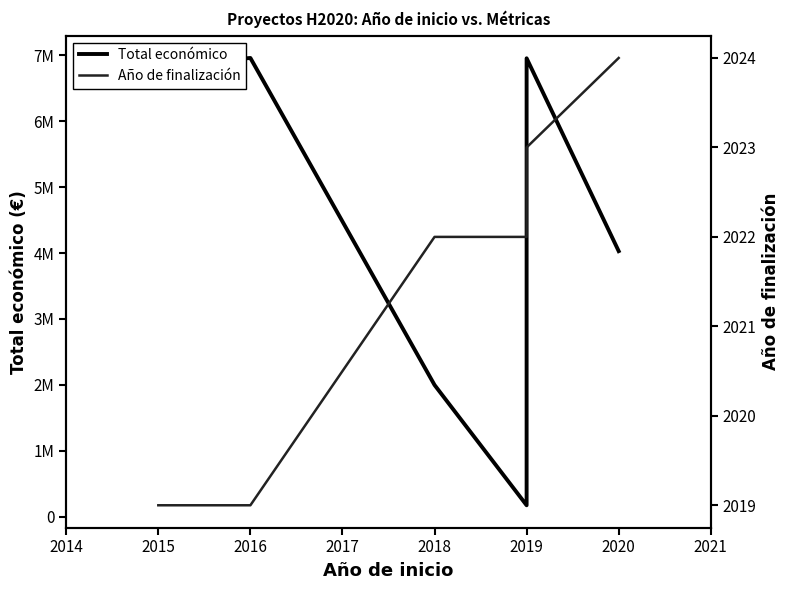

What are all the series names shown in the legend?

Total económico, Año de finalización